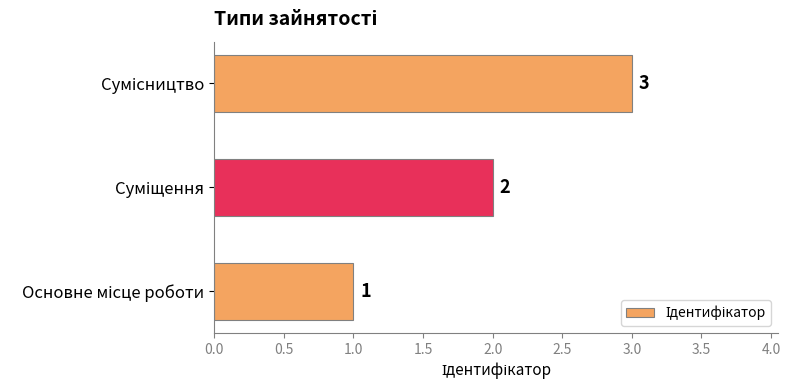

How many values are between 1 and 3?

3